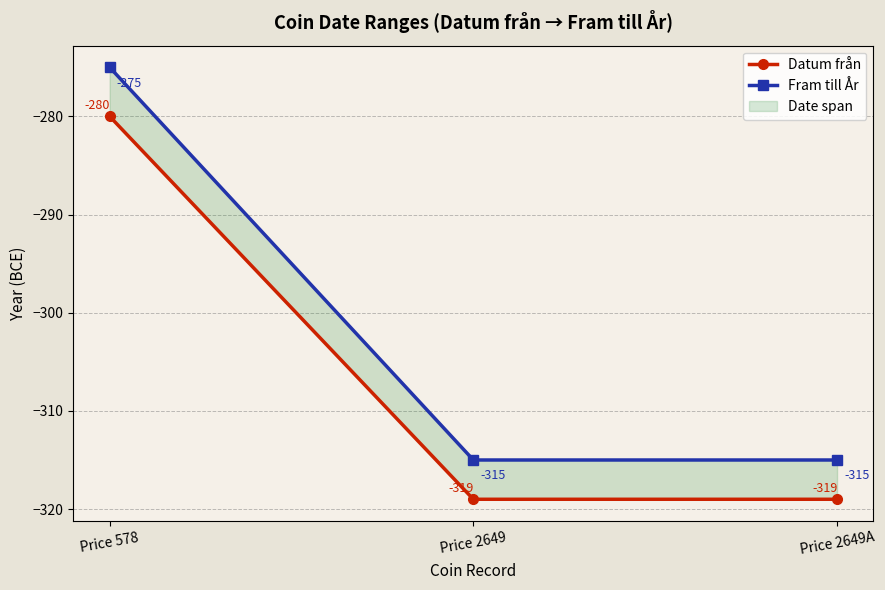

Reading left to right, what are all the values shown in this chart?

Datum från: -280	-319	-319
Fram till År: -275	-315	-315